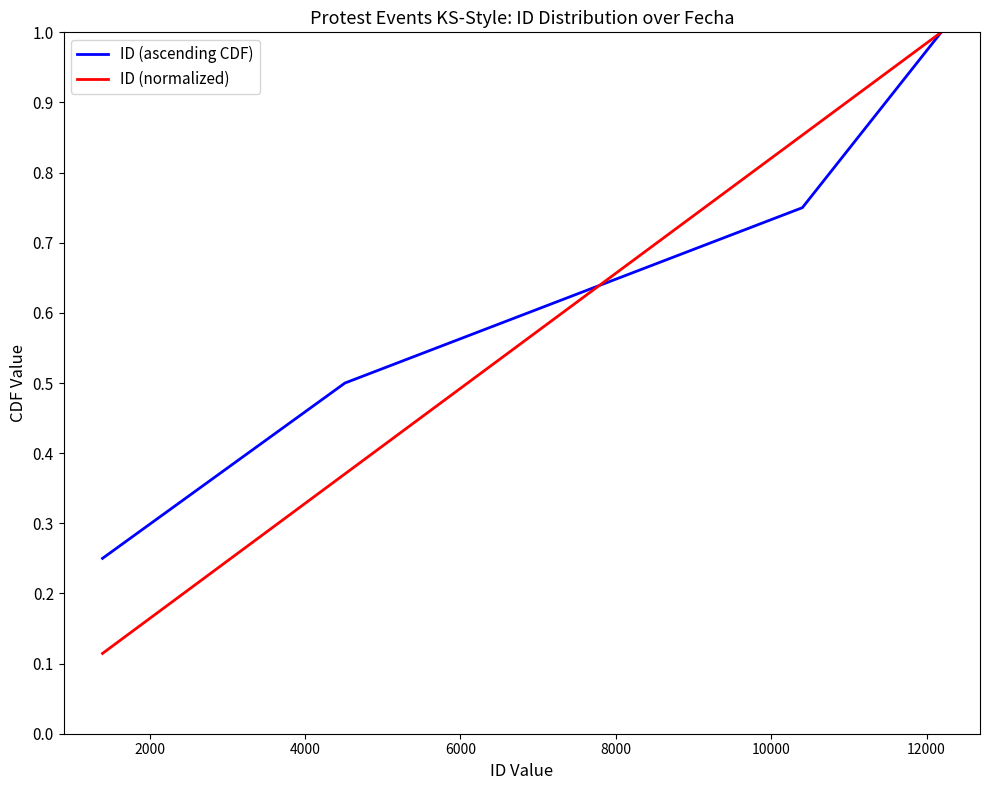

Rank the series by their average value, from highest to lowest.

ID (ascending CDF), ID (normalized)